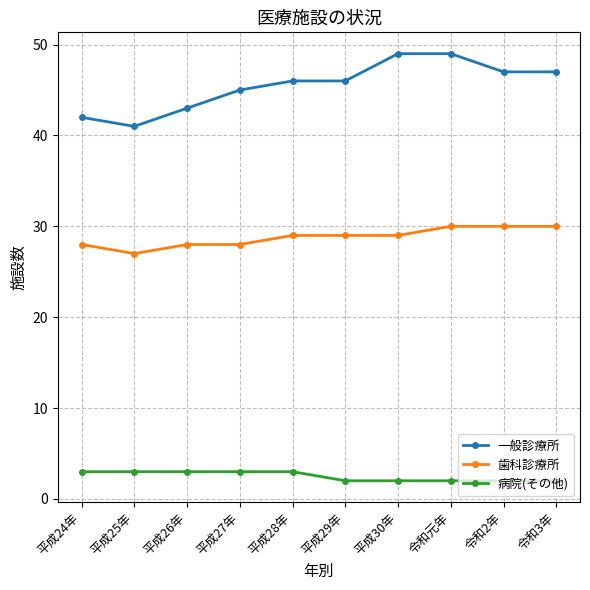

What is the label of the 7th point from the right?

平成27年